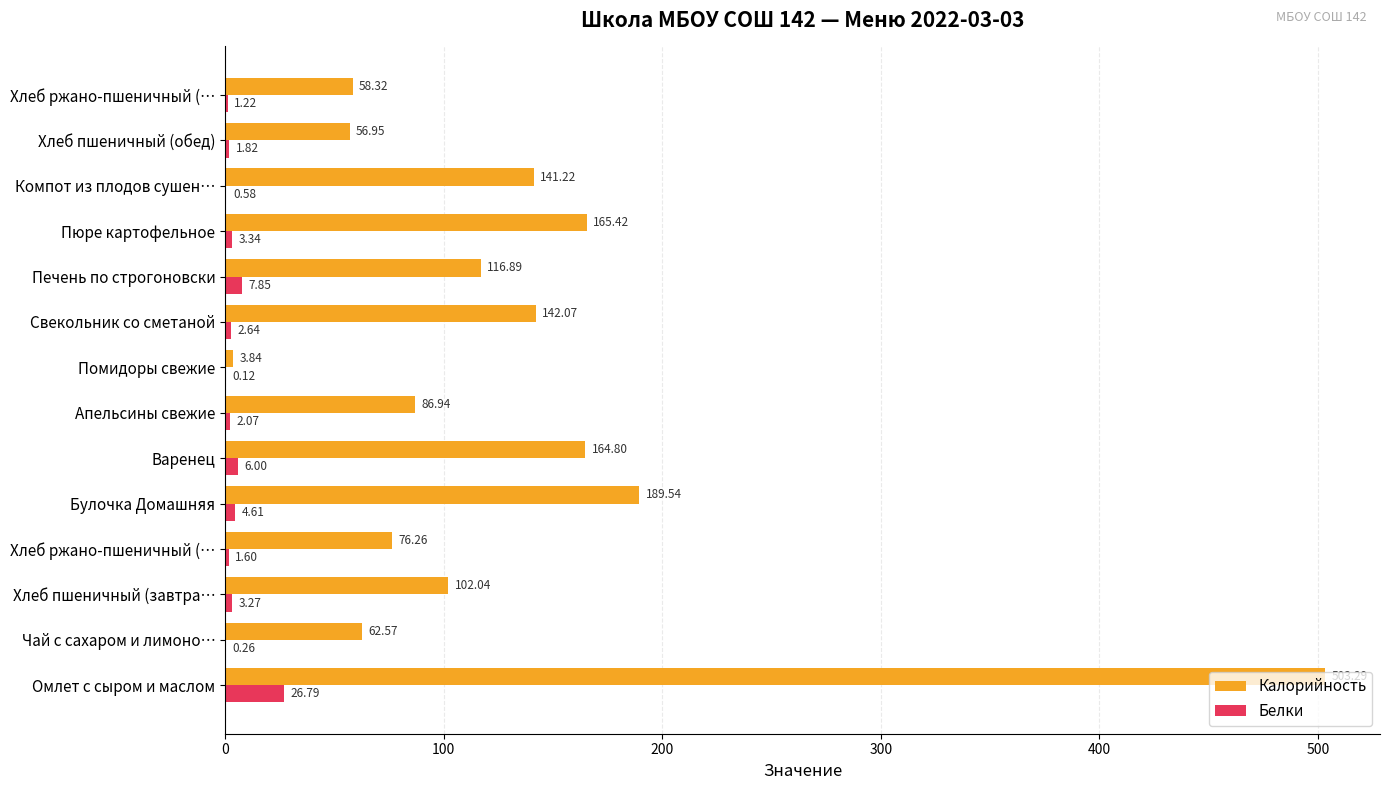

How many data points in Белки are above 2?

8